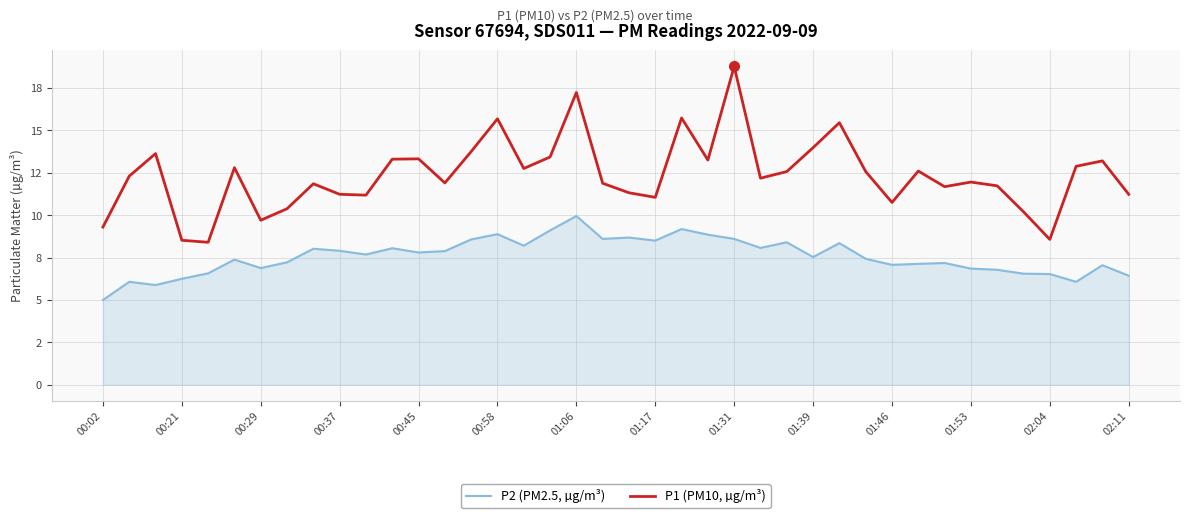

What is the average value of the P1 (PM10, µg/m³) series?

12.4